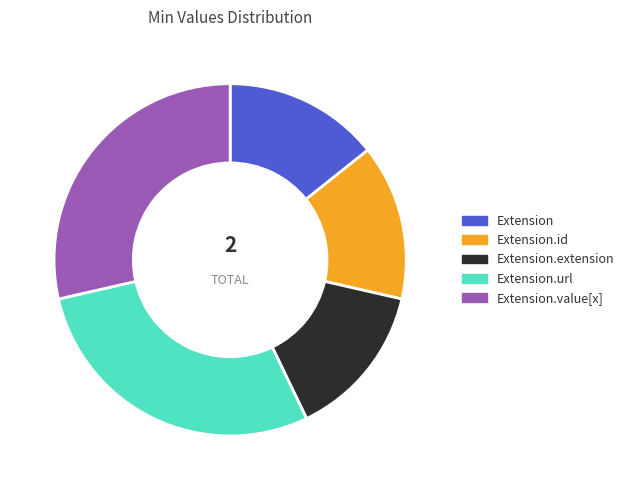

Combined, do Extension.id and Extension.value[x] account for over 50%?

No